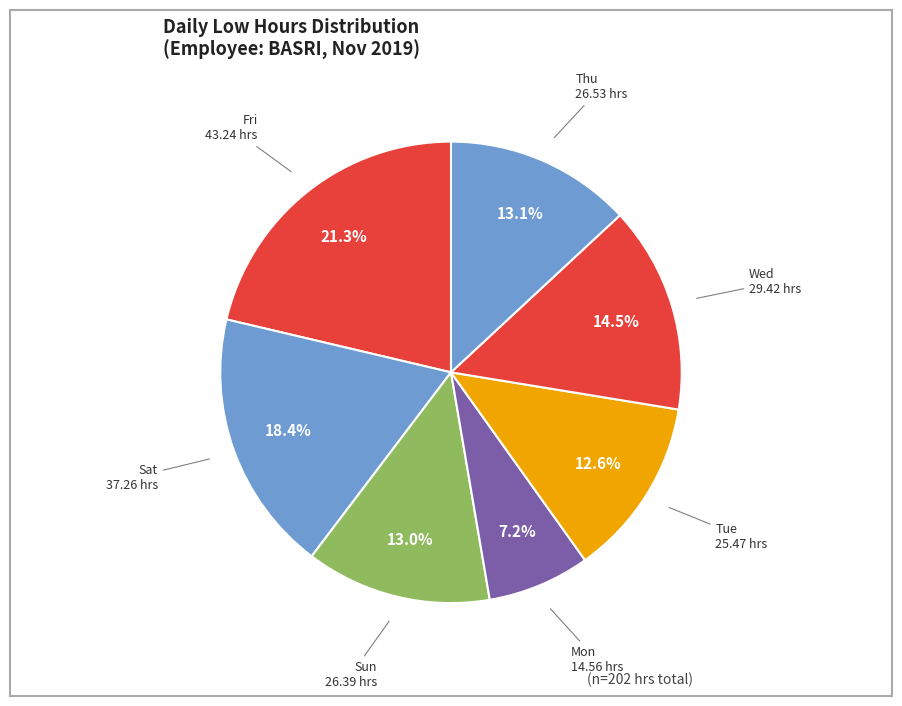

Count the number of slices in the pie.

7